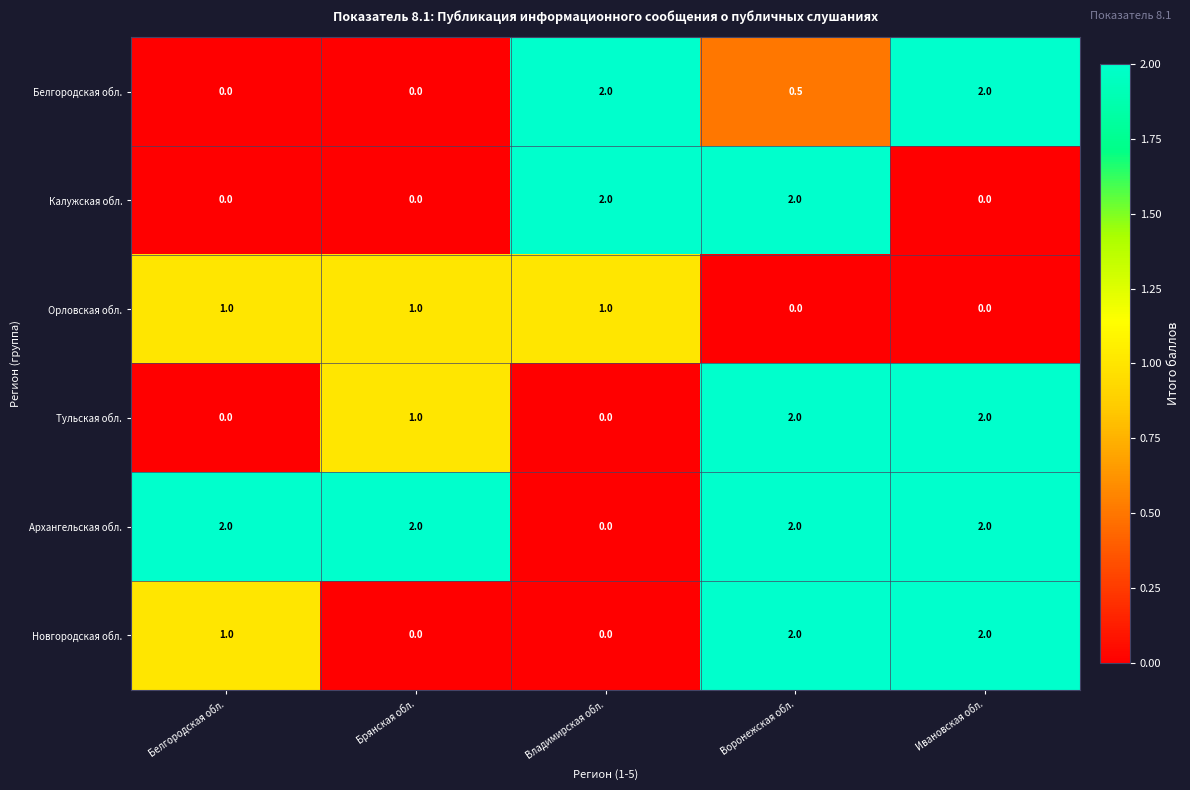

Count the Архангельская обл. values in the range 2 to 3.

4